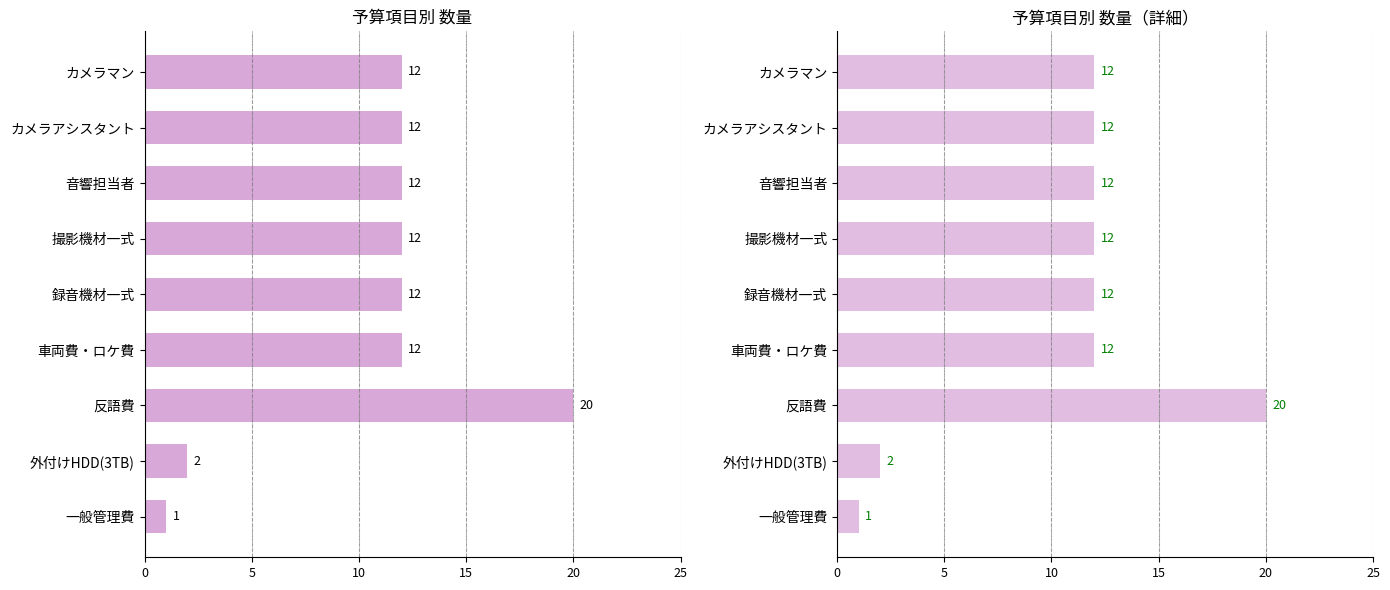

Reading left to right, what are all the values shown in this chart?

1	2	20	12	12	12	12	12	12